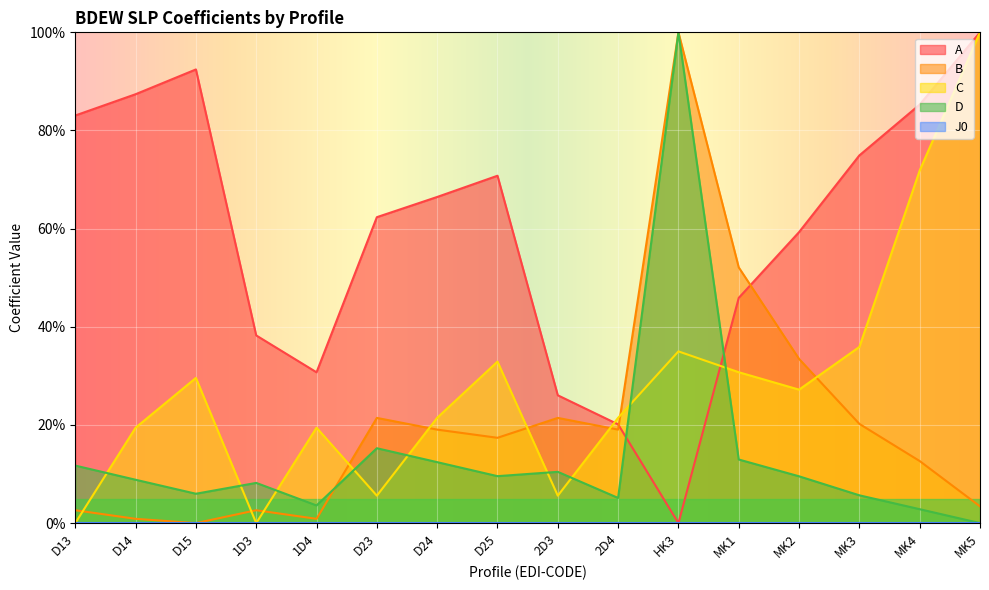

List the series in order of their peak value, highest first.

A, B, C, D